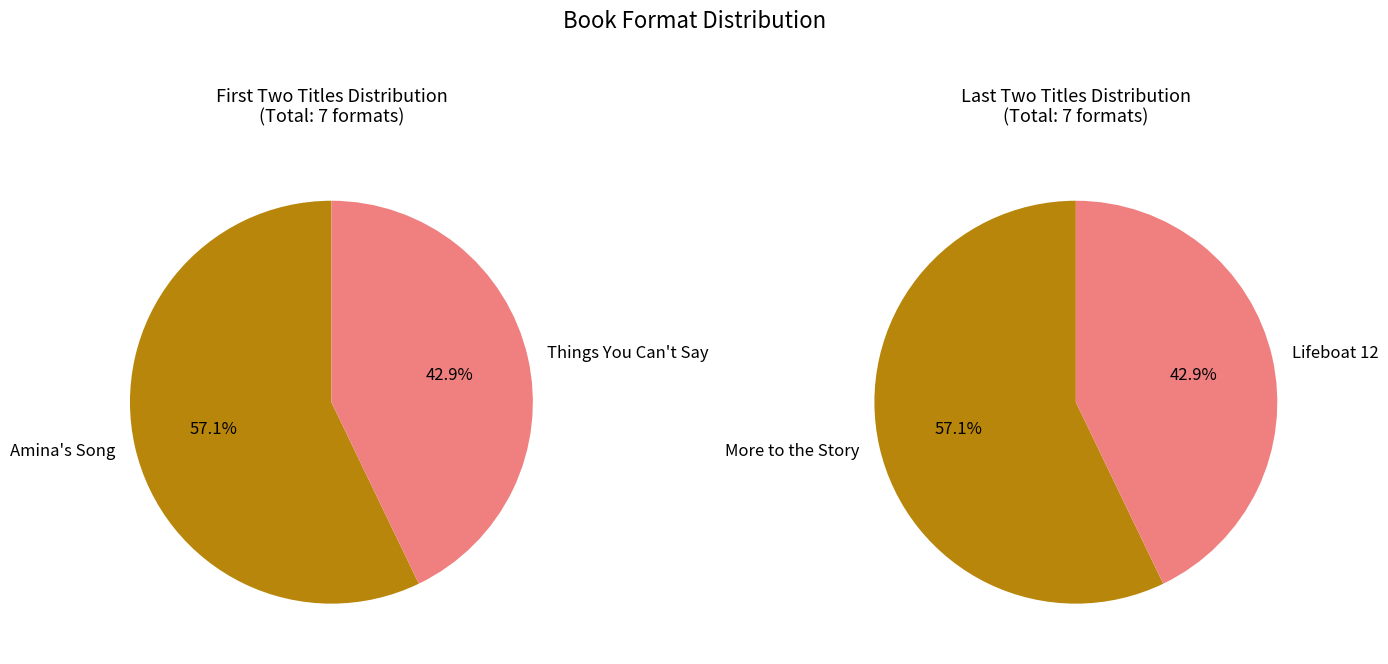

How many segments does this pie chart have?

4